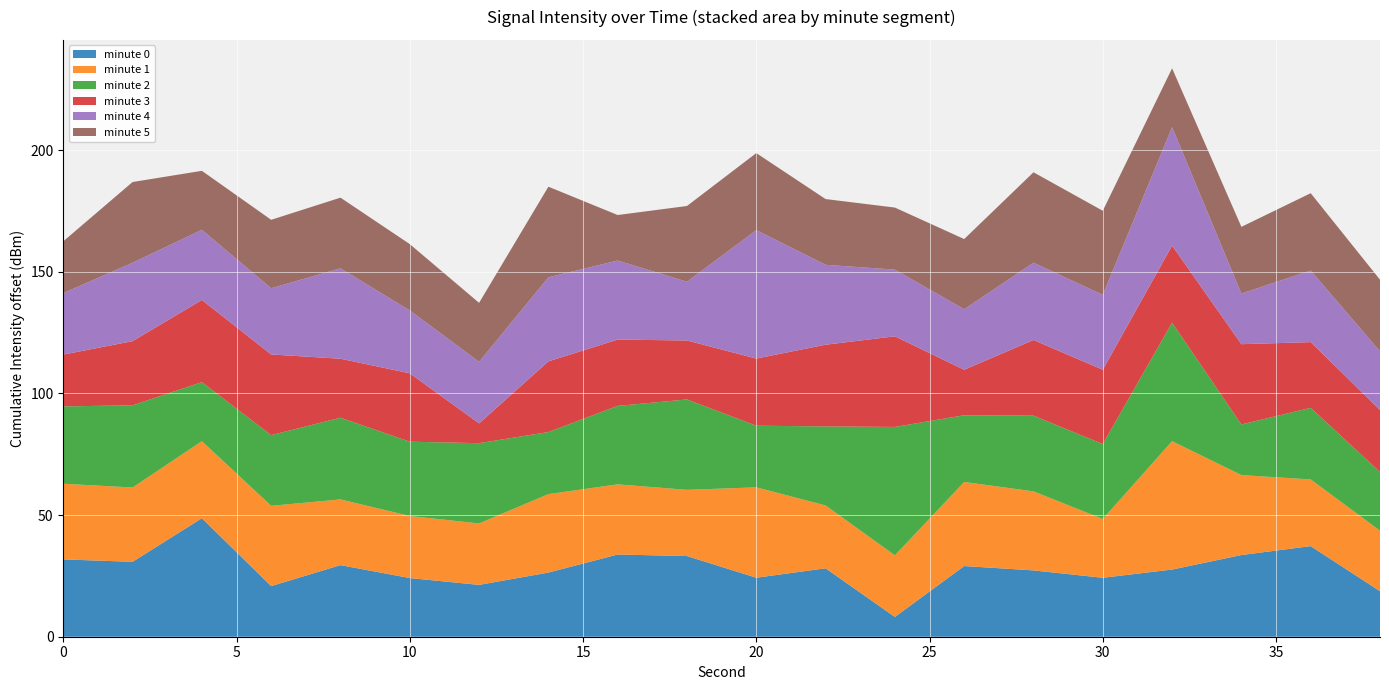

True or false: minute 0 has a value of 18.8 at 0.

False